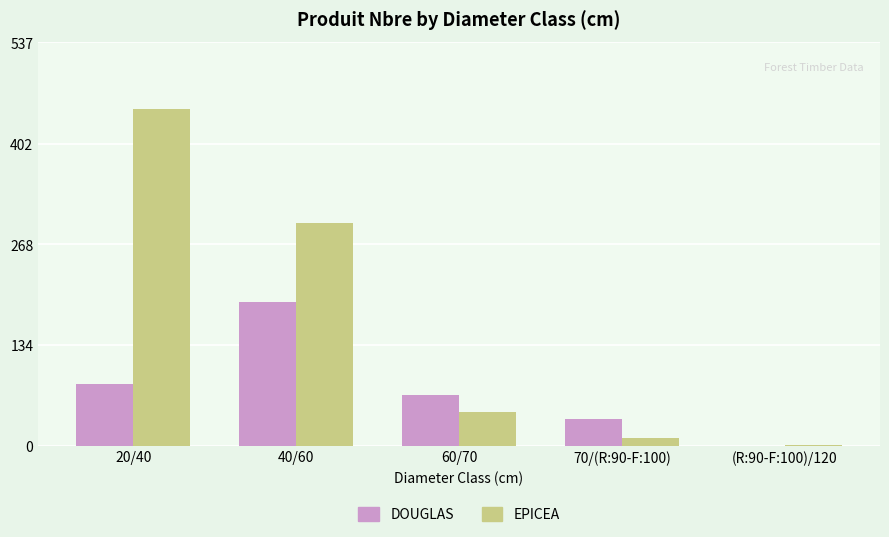

Between 20/40 and 70/(R:90-F:100), which series saw the biggest shift?

EPICEA